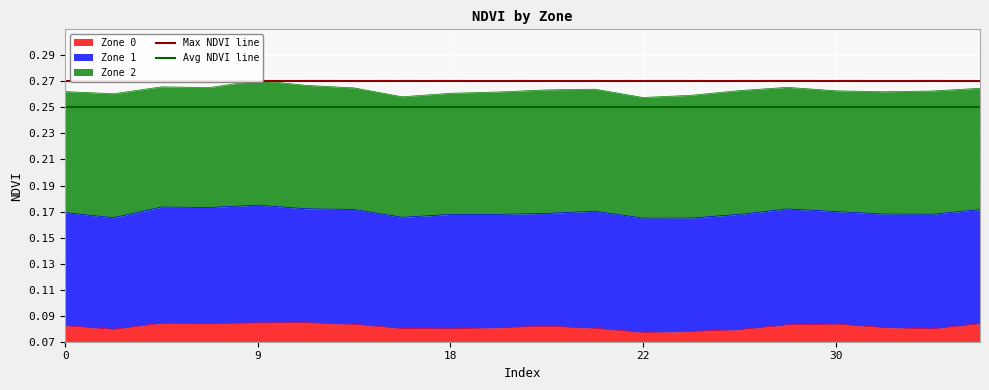

The Max NDVI line series shows 0.3 at 0. True or false?

True